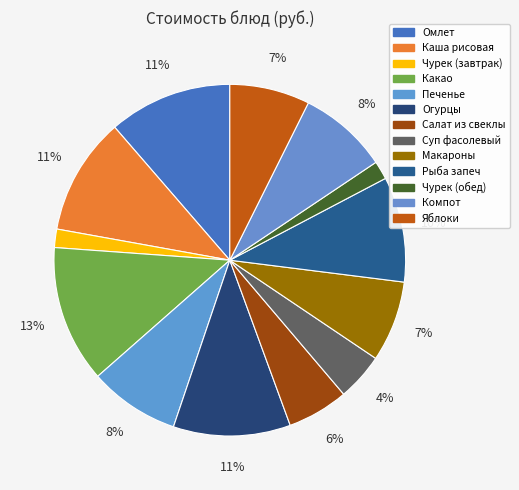

Rank the categories by value from highest to lowest.

Какао, Омлет, Каша рисовая, Огурцы, Рыба запеч, Печенье, Компот, Макароны, Яблоки, Салат из свеклы, Суп фасолевый, Чурек (завтрак), Чурек (обед)